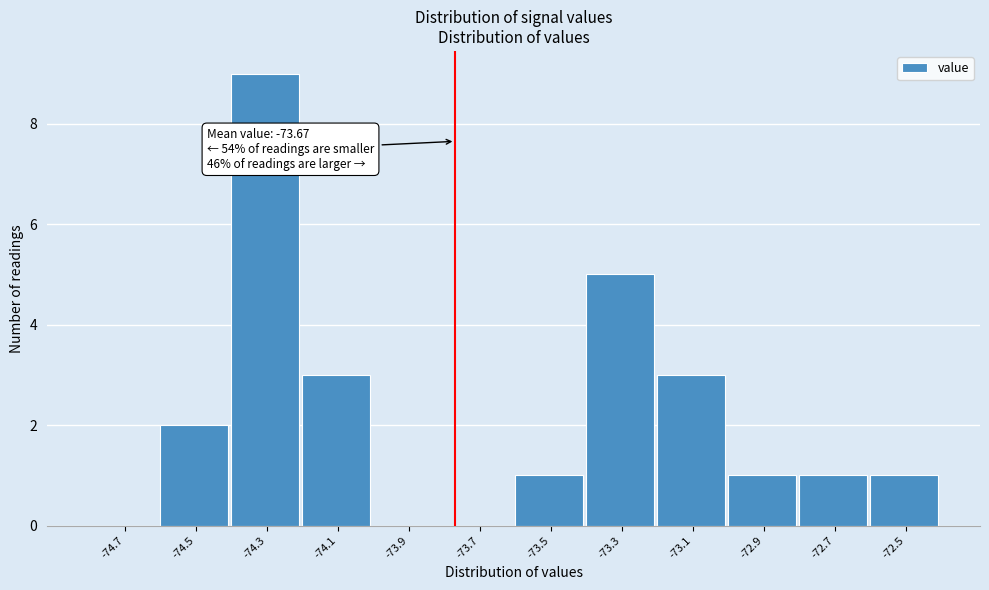

Reading left to right, what are all the values shown in this chart?

-74.7=0	-74.5=2	-74.3=9	-74.1=3	-73.9=0	-73.7=0	-73.5=1	-73.3=5	-73.1=3	-72.9=1	-72.7=1	-72.5=1